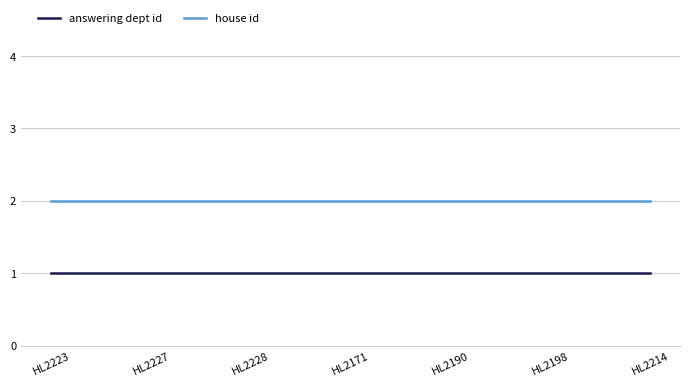

True or false: house id and answering dept id intersect in this chart.

False